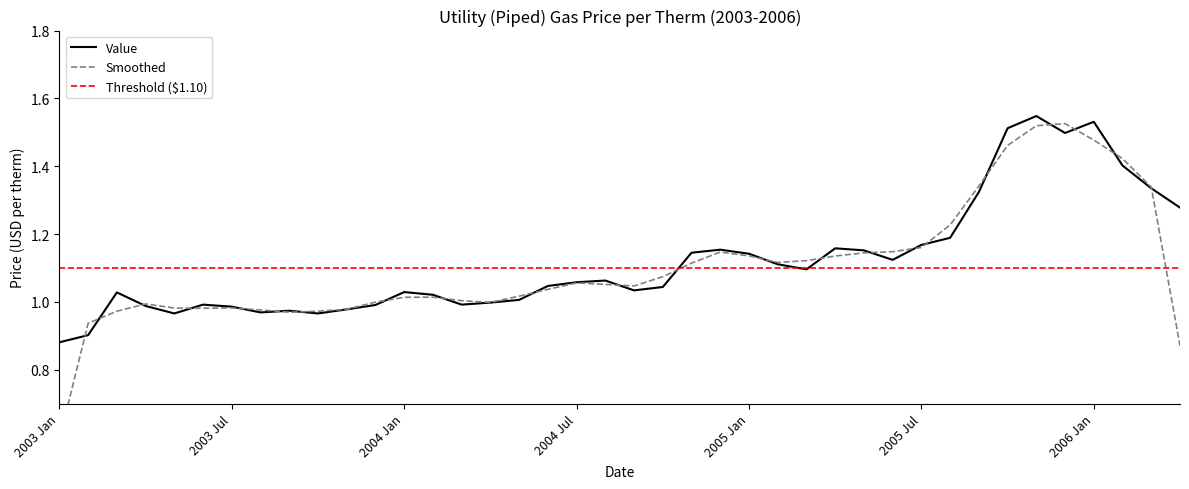

True or false: the data shows 0.5 at 2004 May.

False